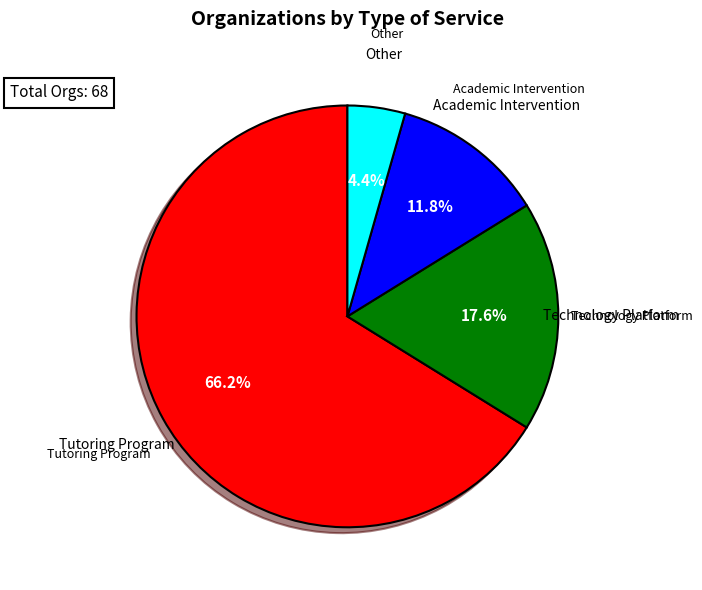

Is there any slice that represents more than half of the pie?

Yes